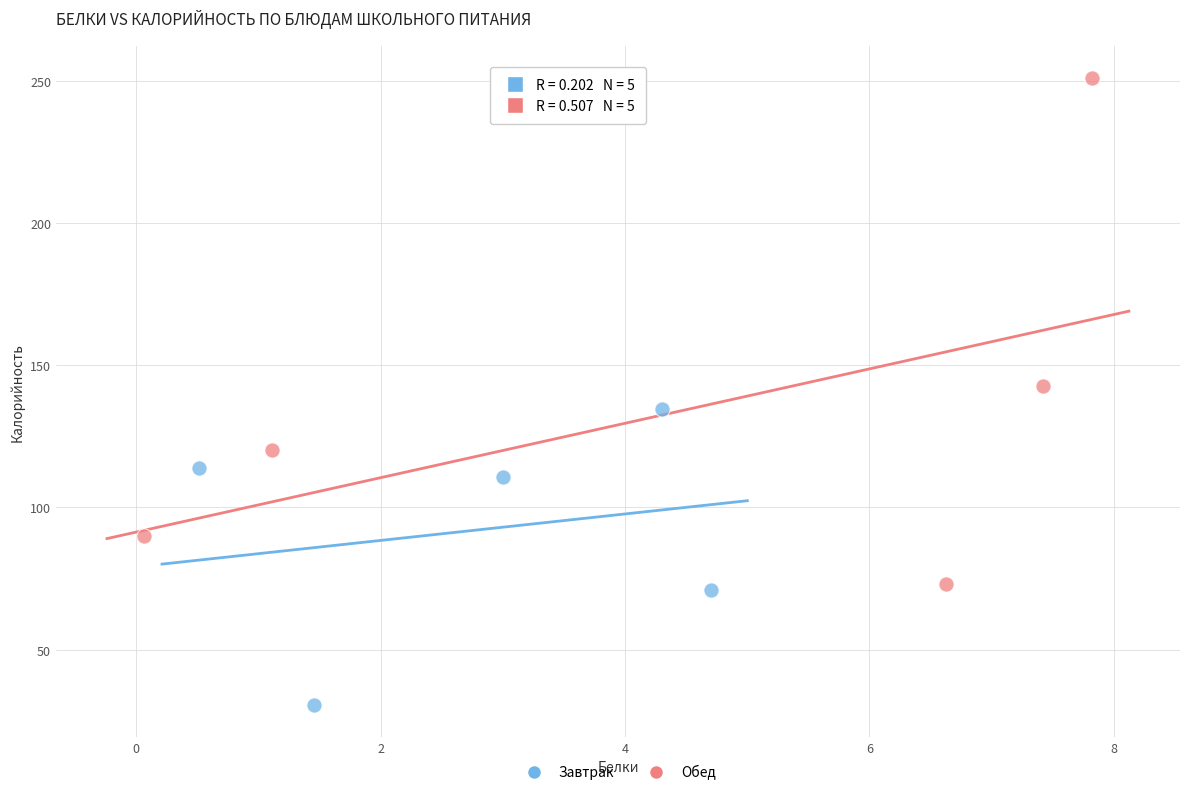

Which series has the widest spread of Y values?

Обед